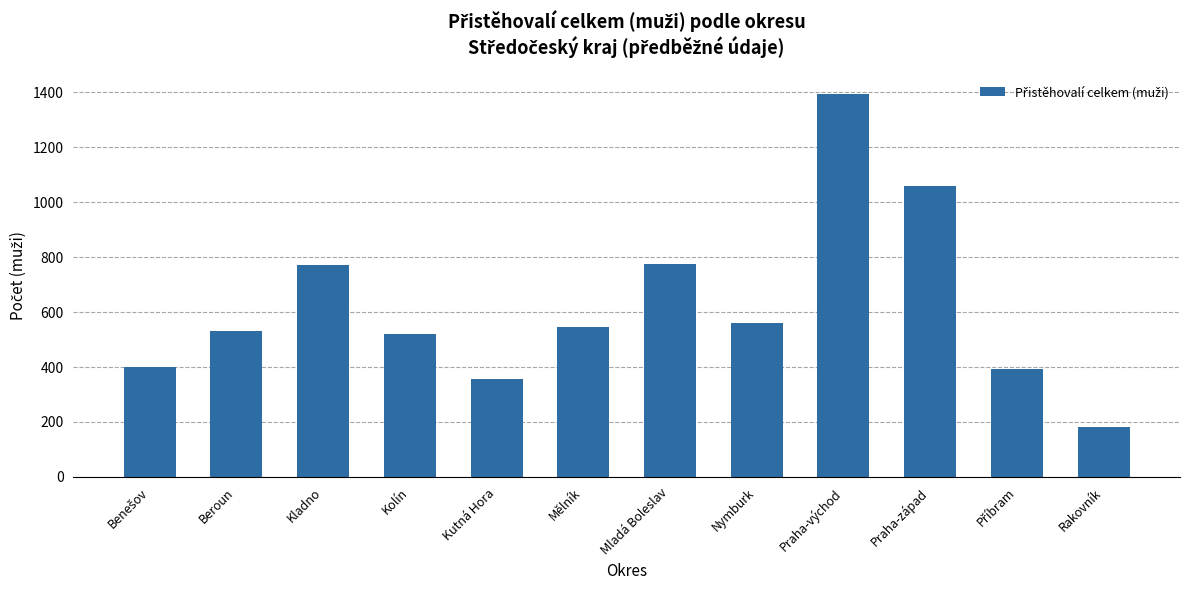

What is the approximate value at Kutná Hora, to the nearest 10?

360